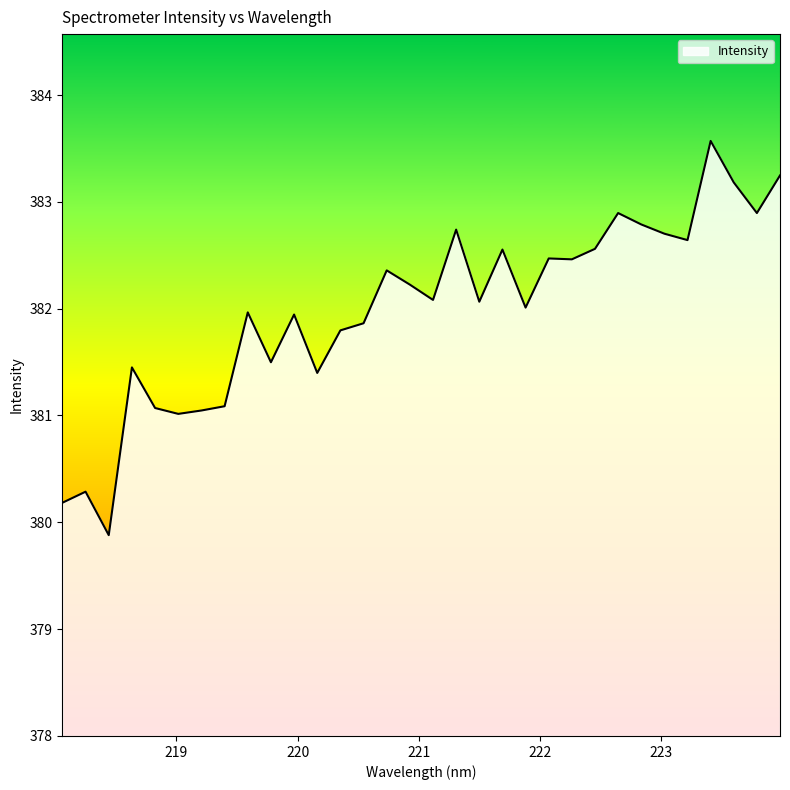

What is the maximum value shown in the chart?

383.6